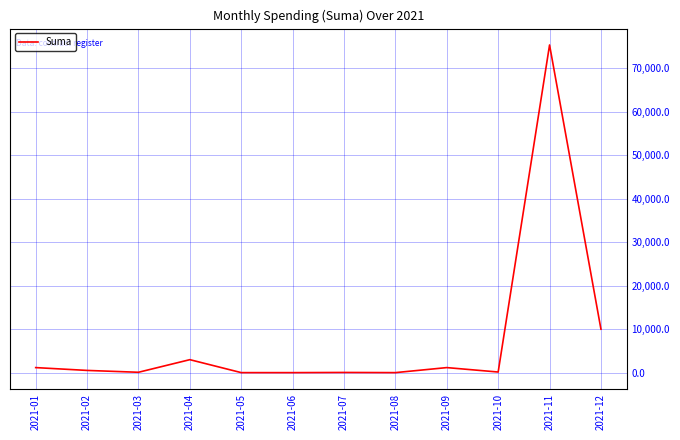

What is the sum of all values?

91568.6